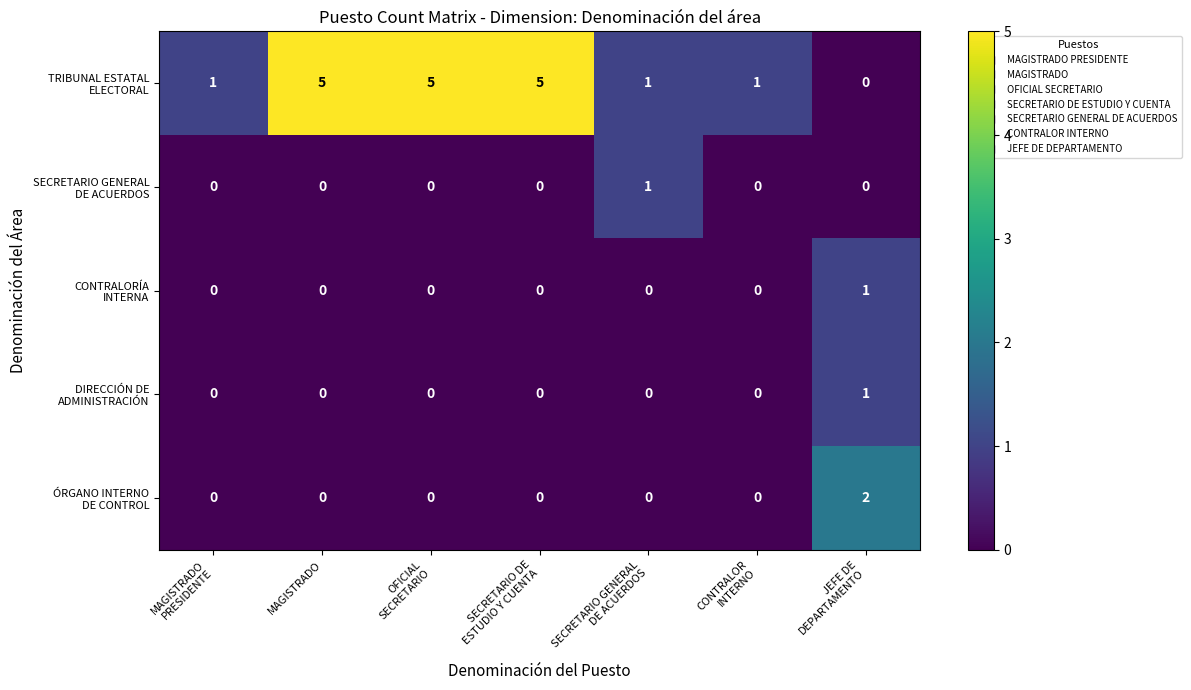

What is the greatest value displayed?

5